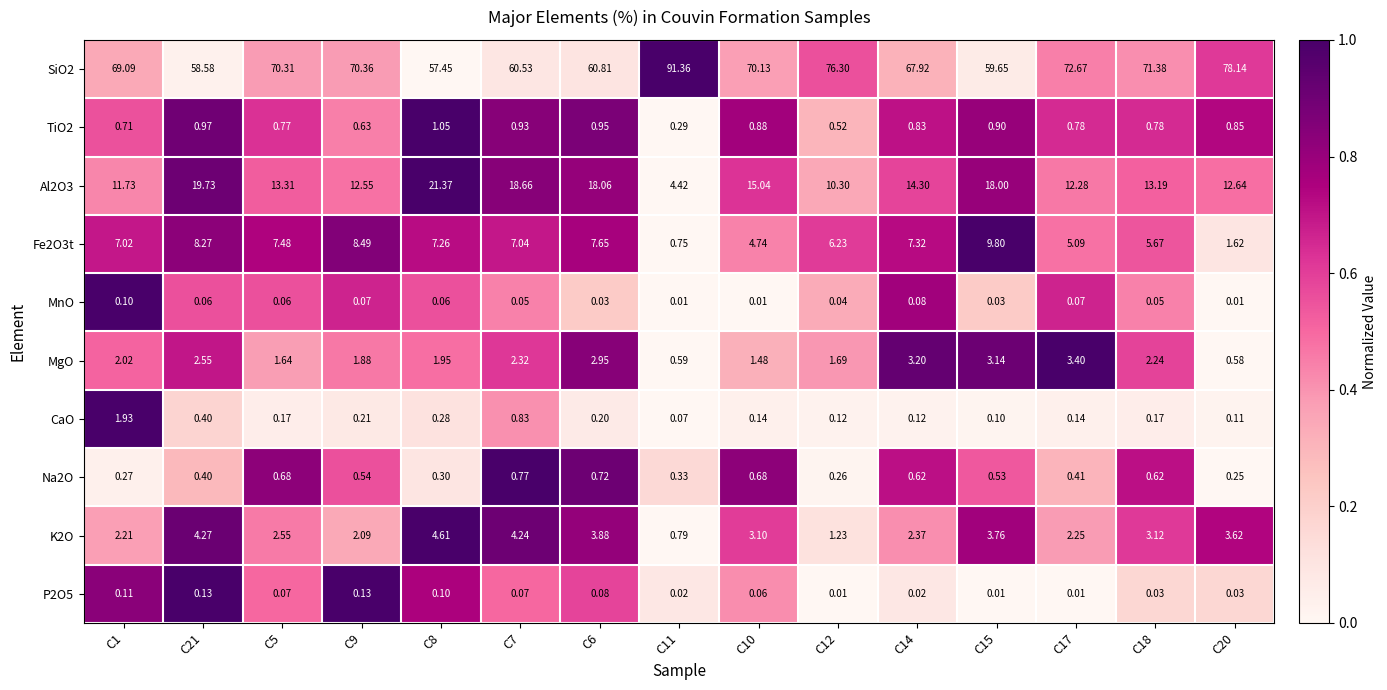

Is the value of MnO at C12 greater than the value of K2O at C20?

No